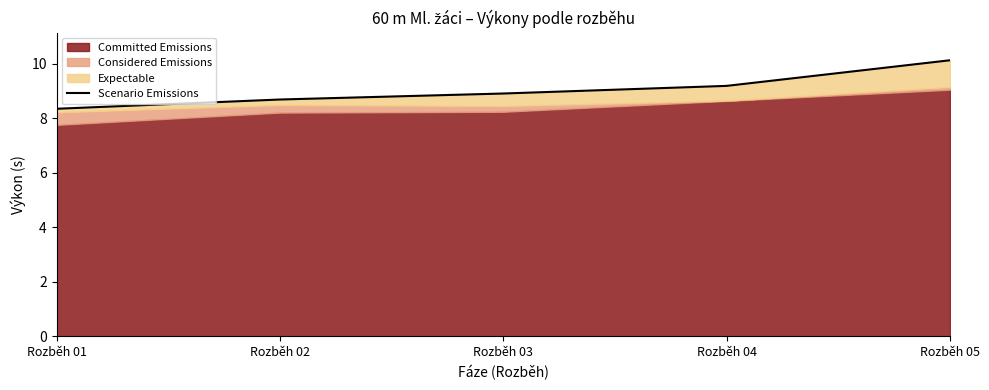

Which category has the lowest value across all series?

Rozběh 01